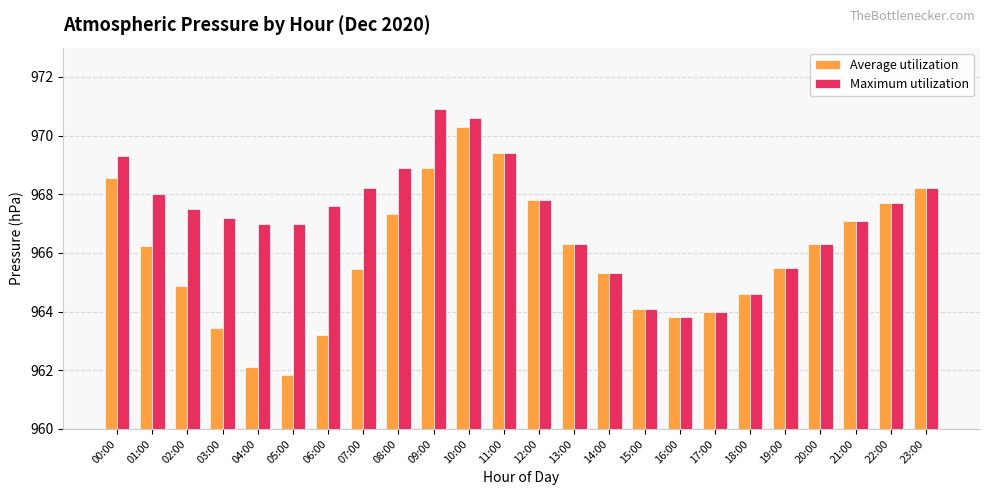

Which category has the highest value in the Average utilization series?

10:00